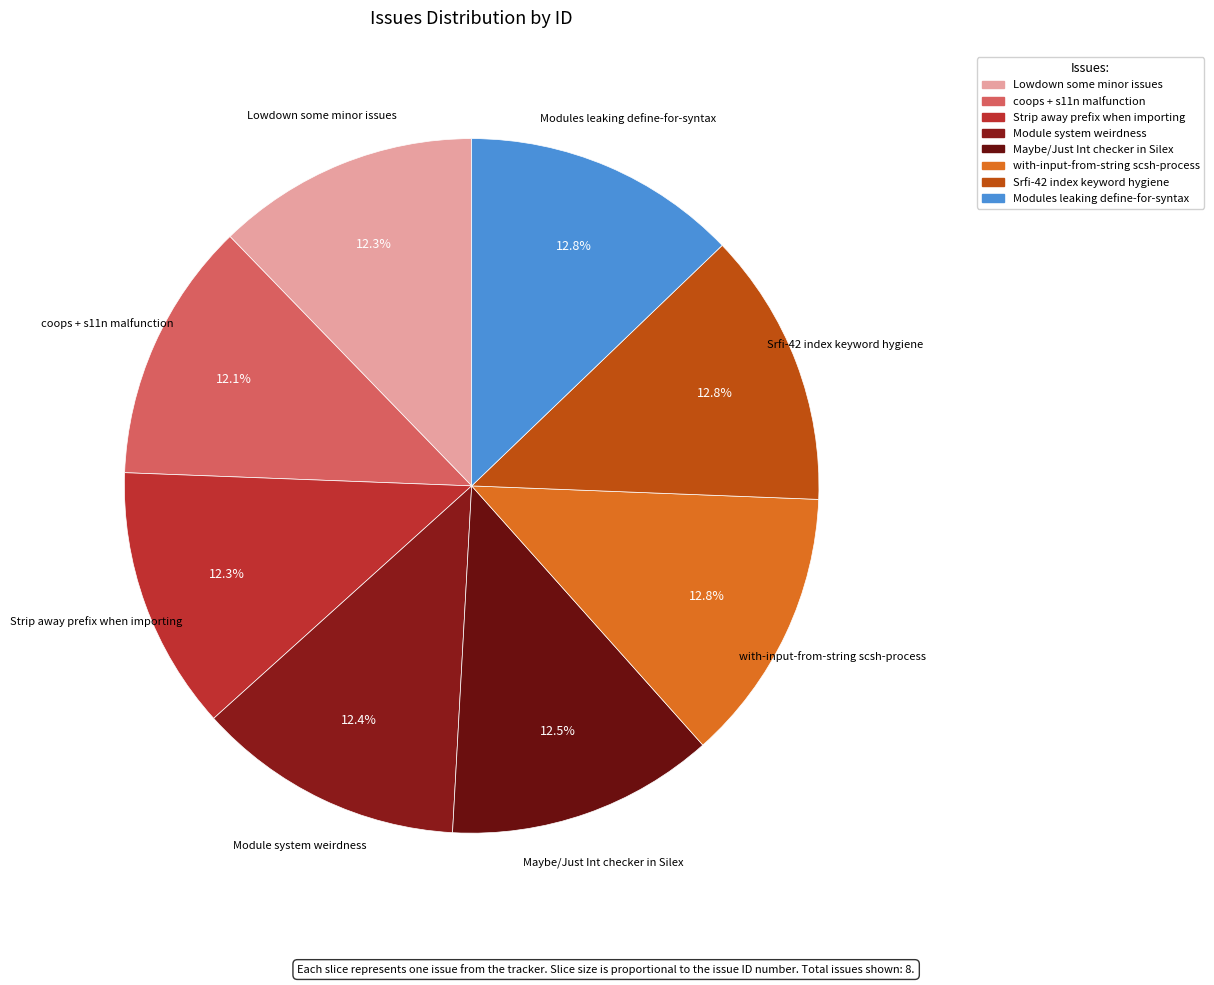

What percentage is NOT represented by coops + s11n malfunction?

87.9%